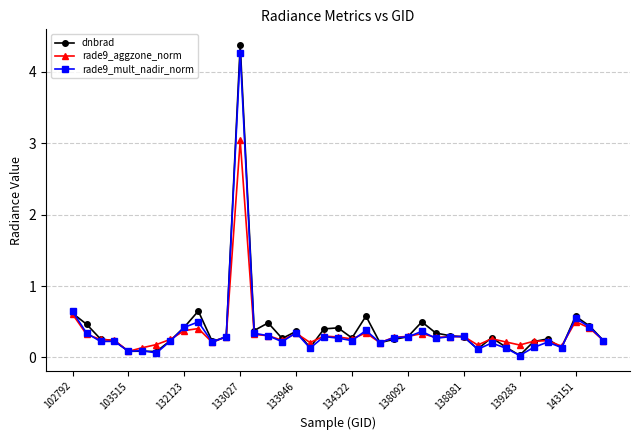

True or false: dnbrad has more than 2 points higher than both neighbors.

True